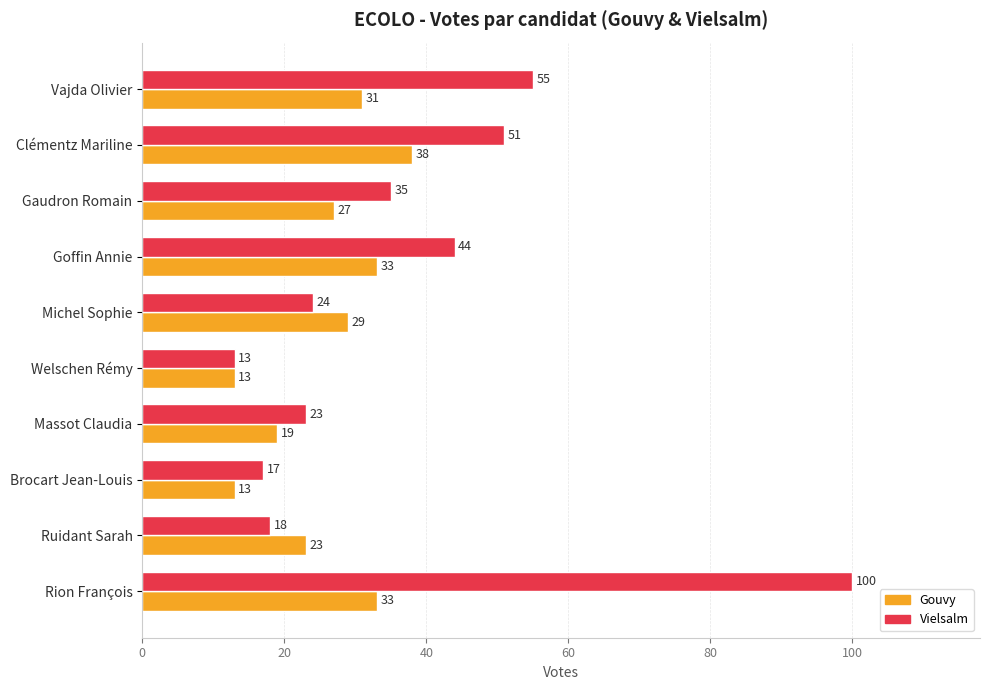

What is the difference between the maximum and minimum values in the Gouvy series?

25